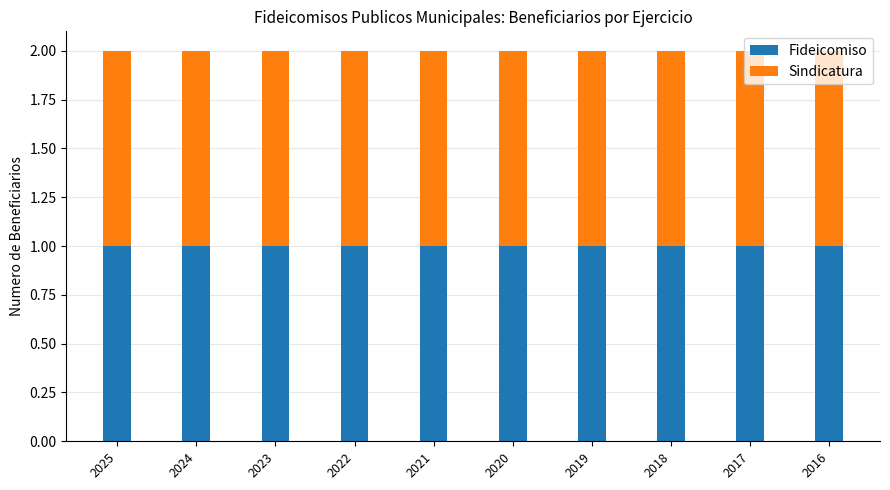

The value of Ejercicio at 2017 is 697. True or false?

False